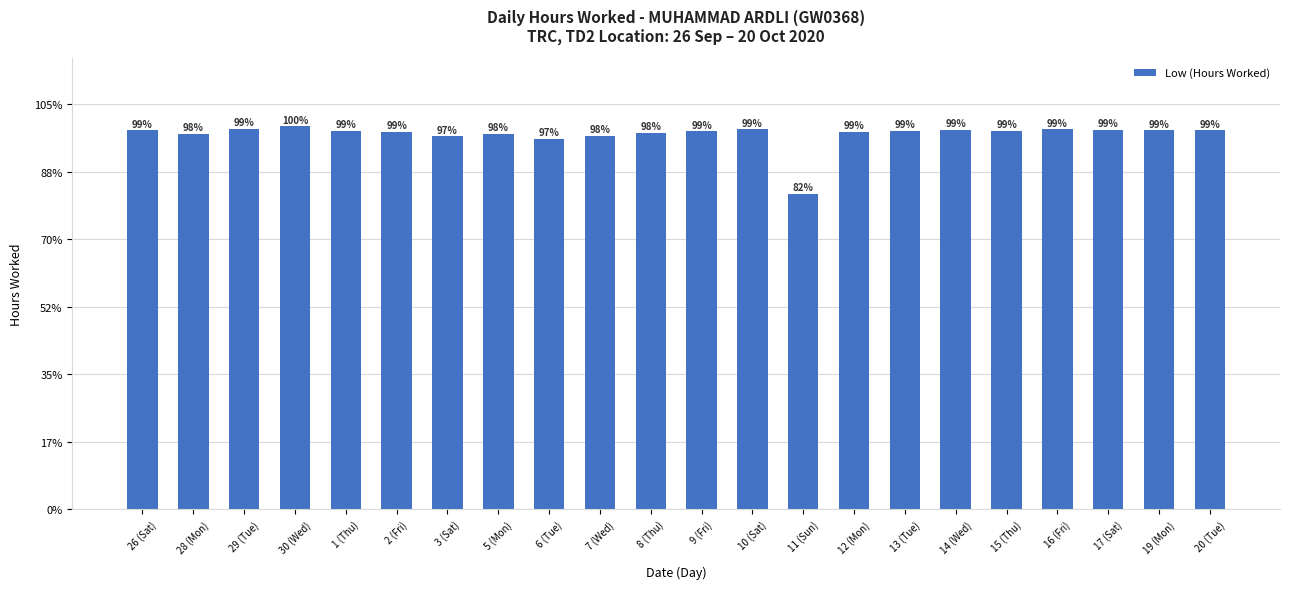

Does the chart contain any negative values?

No